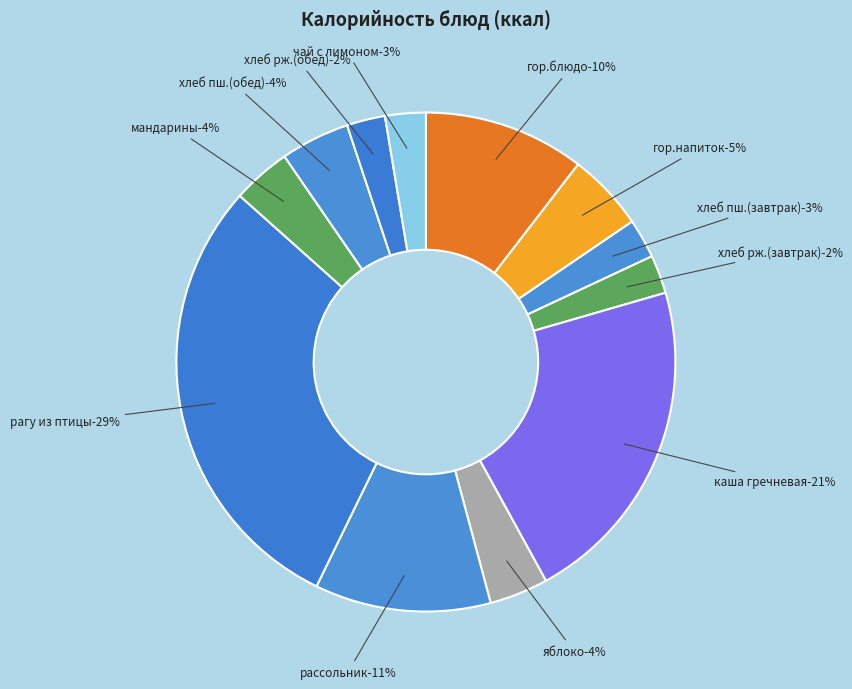

Is it true that 1 блюдо is 22% of the pie?

False